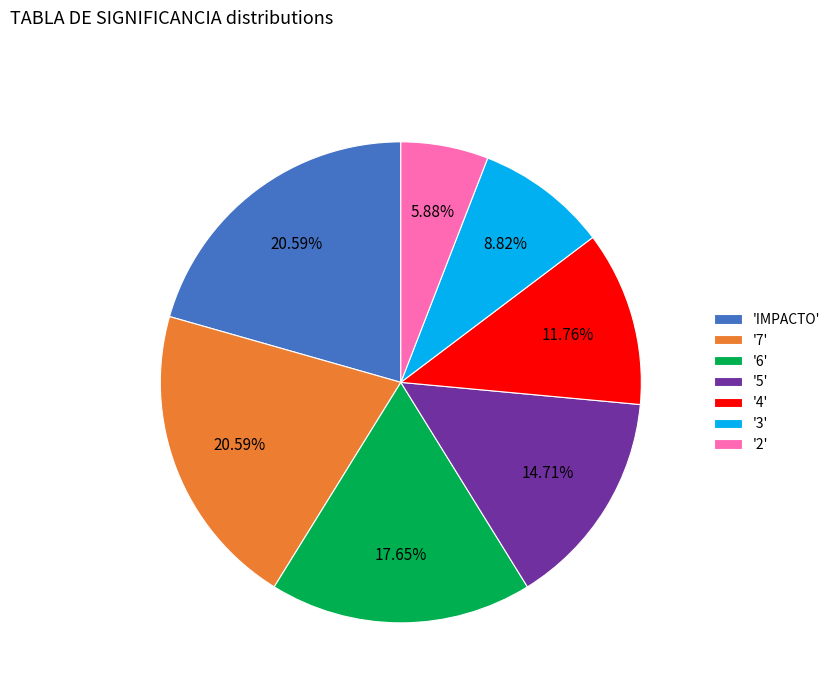

Do '7' and '3' together represent more than half of the pie?

No